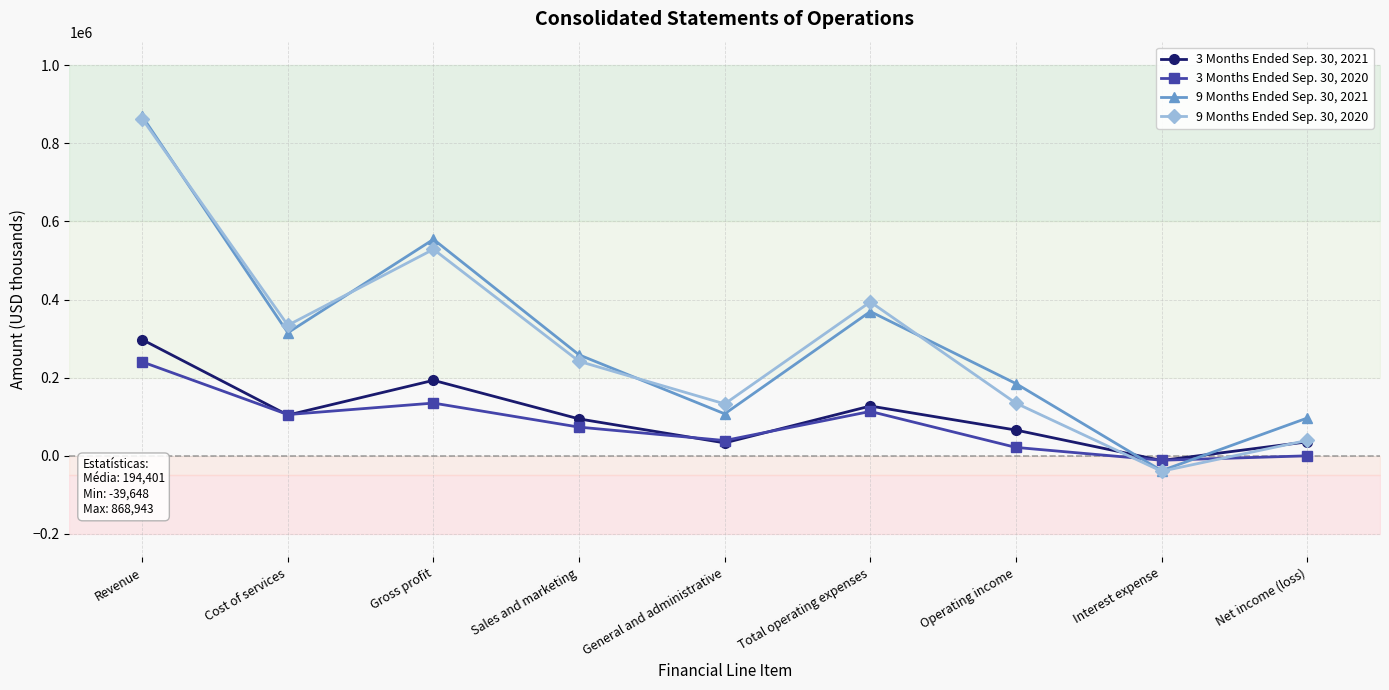

True or false: 9 Months Ended Sep. 30, 2021 has more than 1 interior local peaks.

True